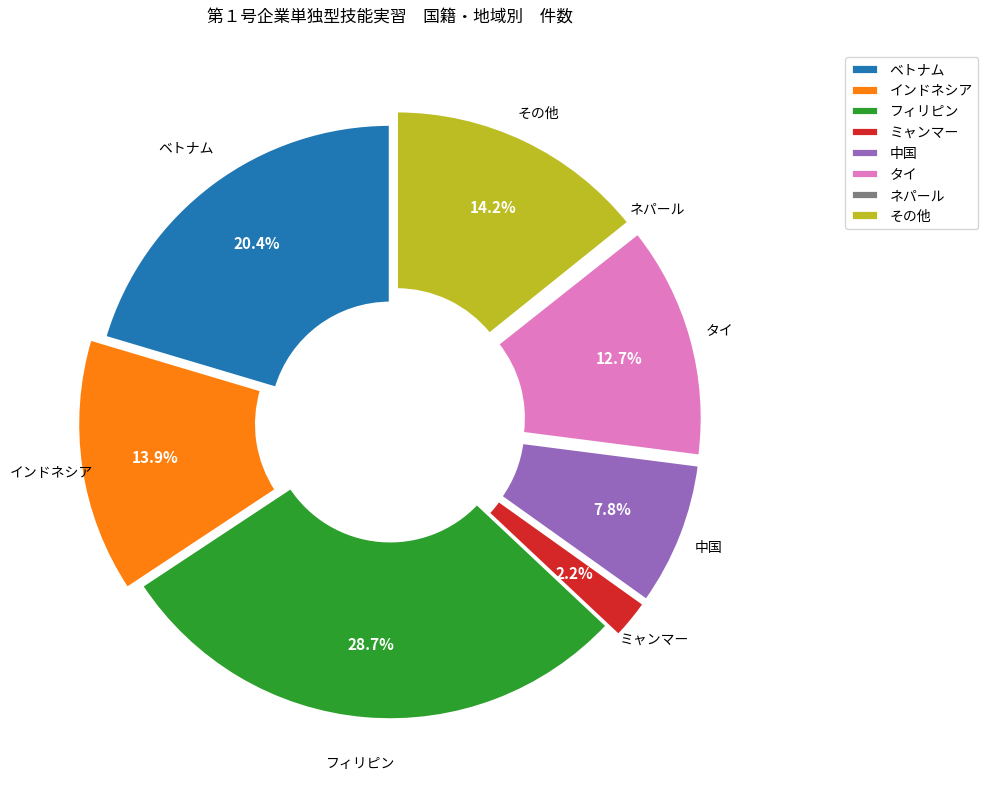

Between その他 and ベトナム, which is larger?

ベトナム